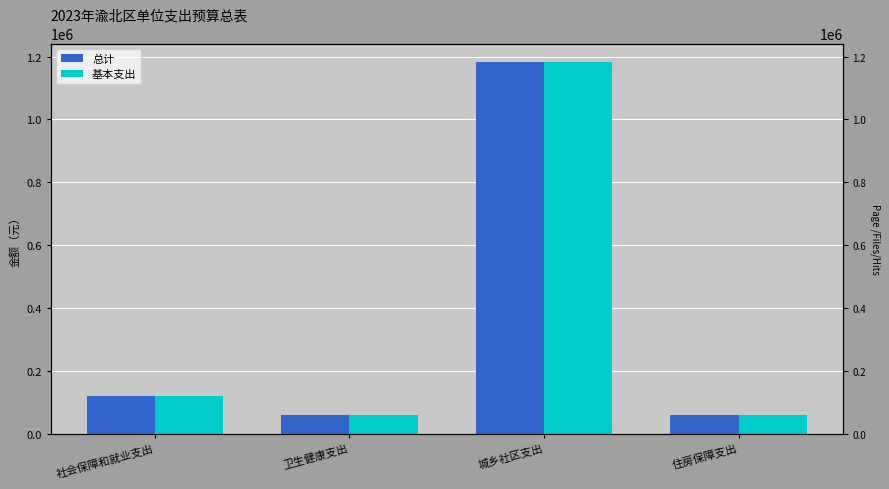

Where is 总计 nearest to the value 620860?

社会保障和就业支出